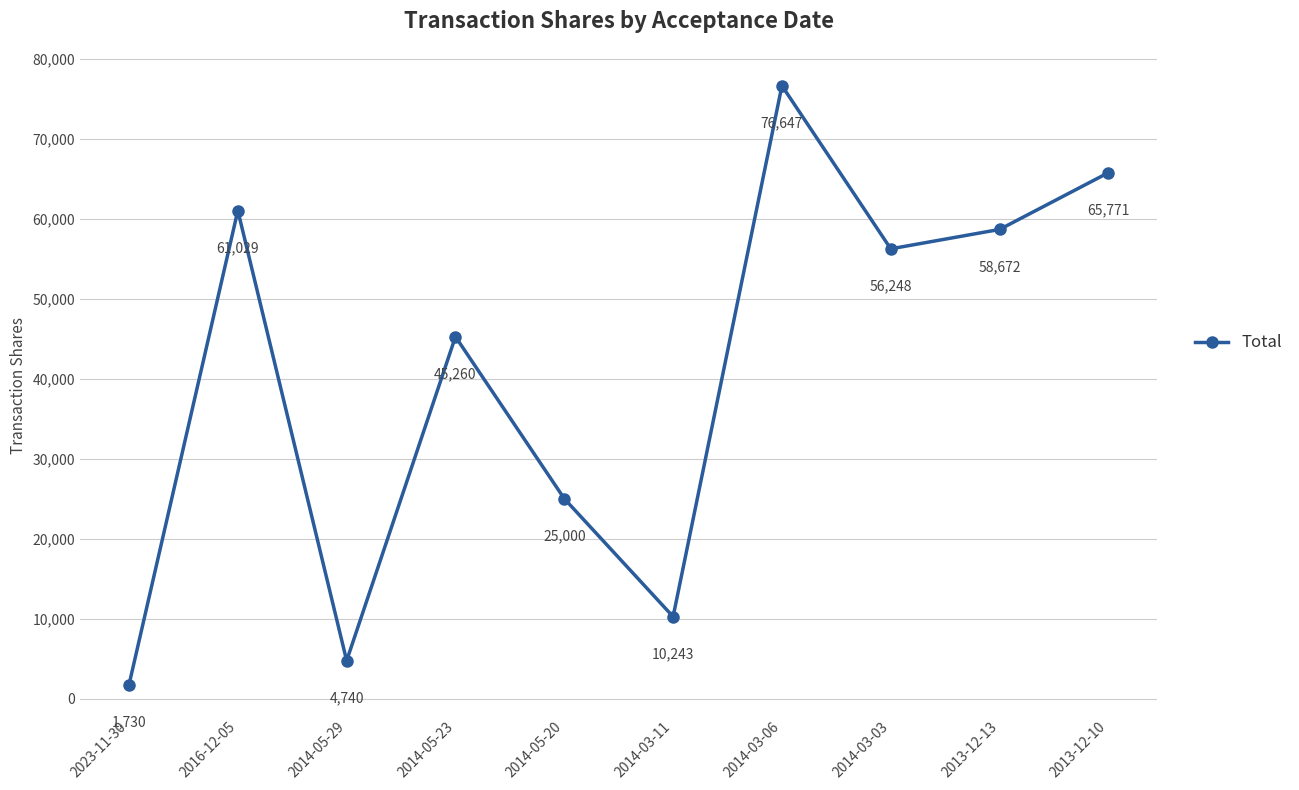

Where does the data first go above 56248?

2016-12-05